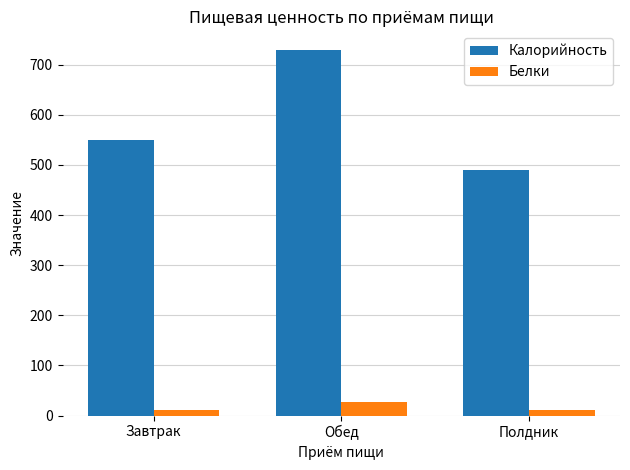

Is it true that Калорийность equals 549 at Завтрак?

True